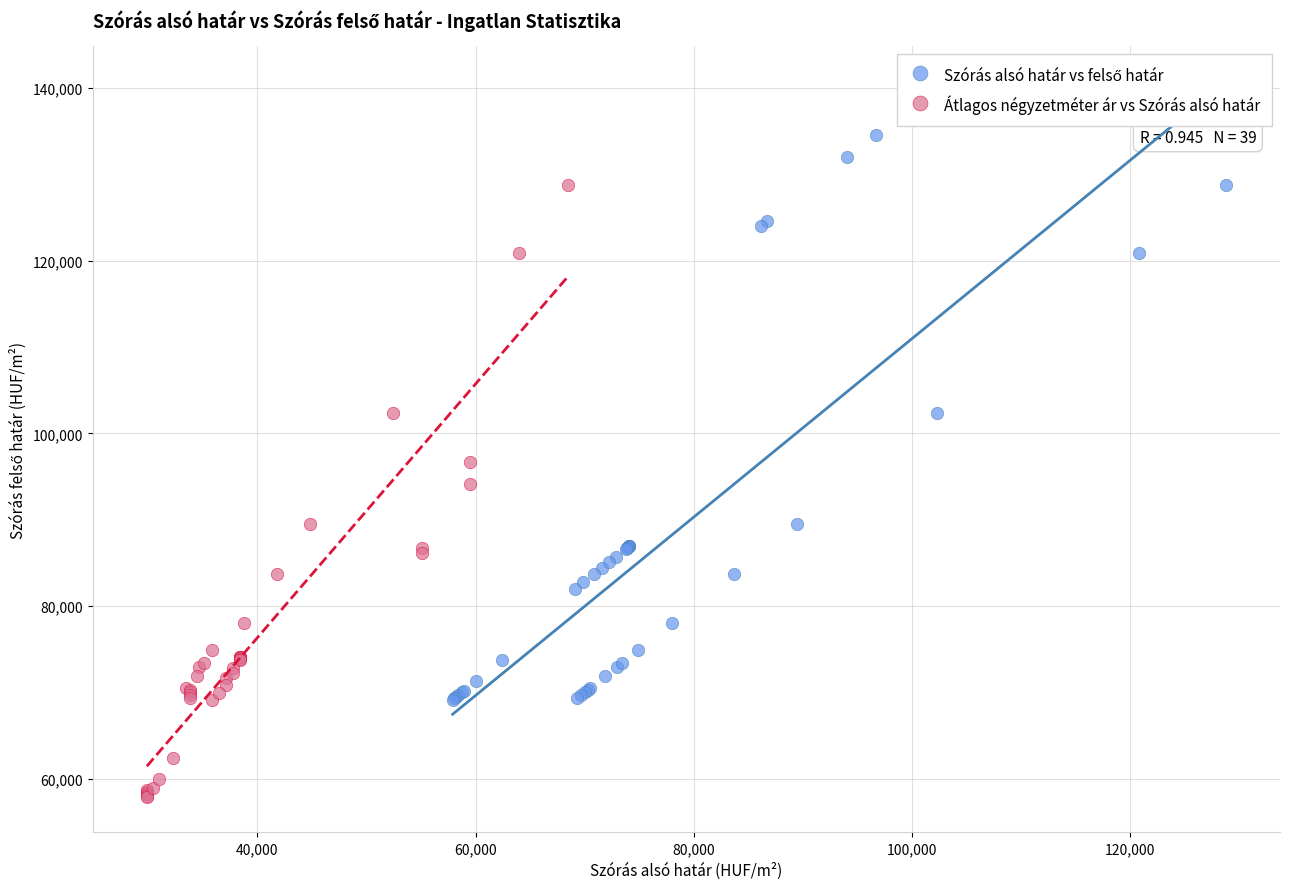

Which series has the widest spread of Y values?

Átlagos négyzetméter ár vs Szórás alsó határ